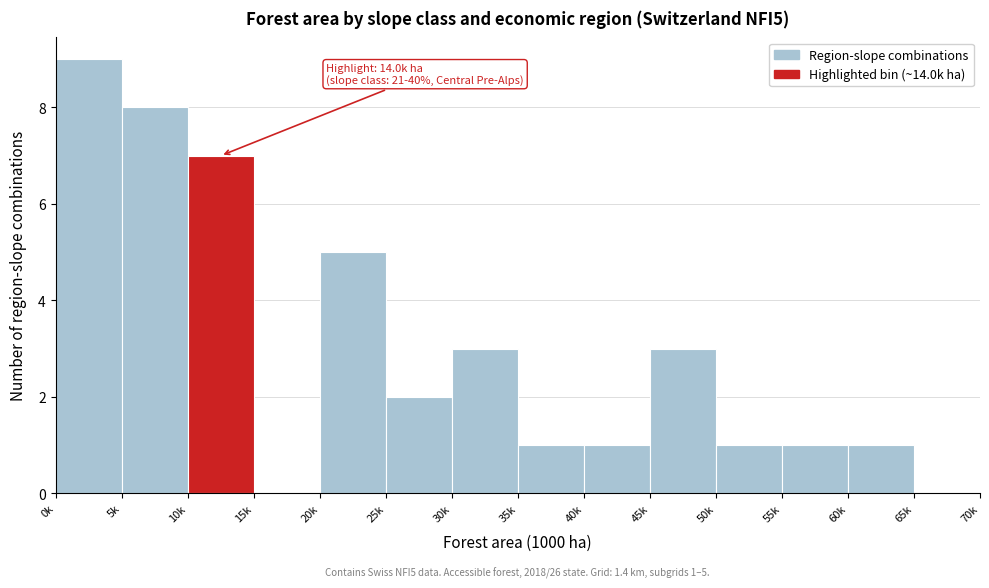

True or false: the data shows 0 at 55k.

False